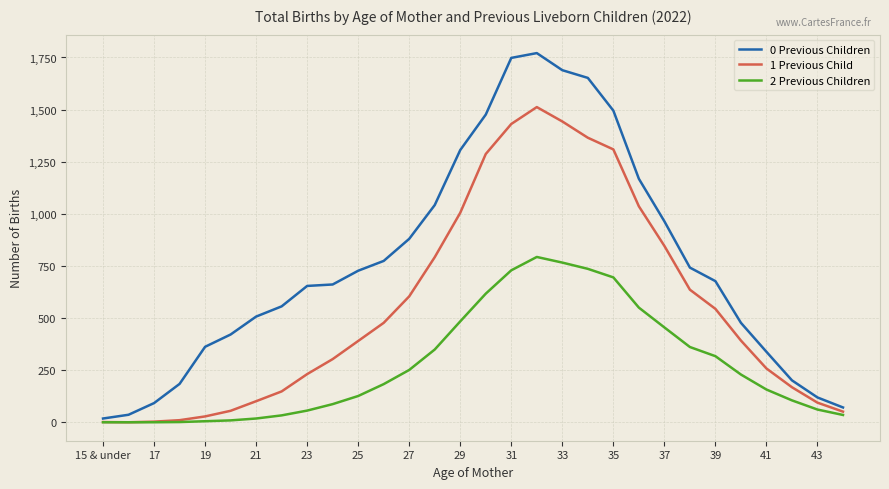

Rank the series by their maximum value, from lowest to highest.

2 Previous Children, 1 Previous Child, 0 Previous Children